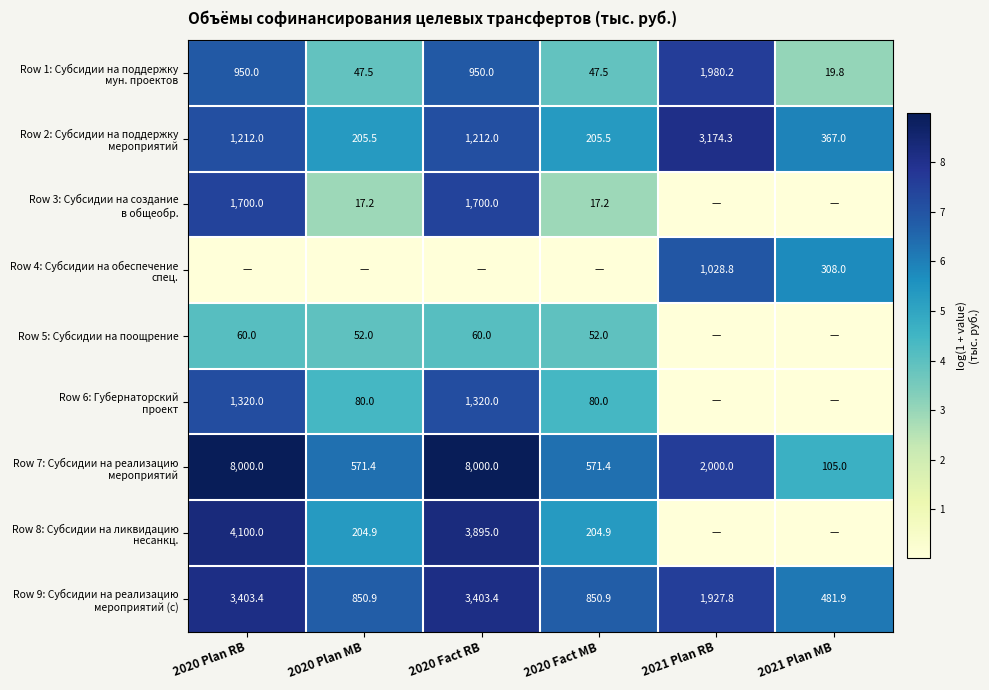

Which has a higher value, 2020 Fact RB or 2020 Plan RB?

2020 Fact RB